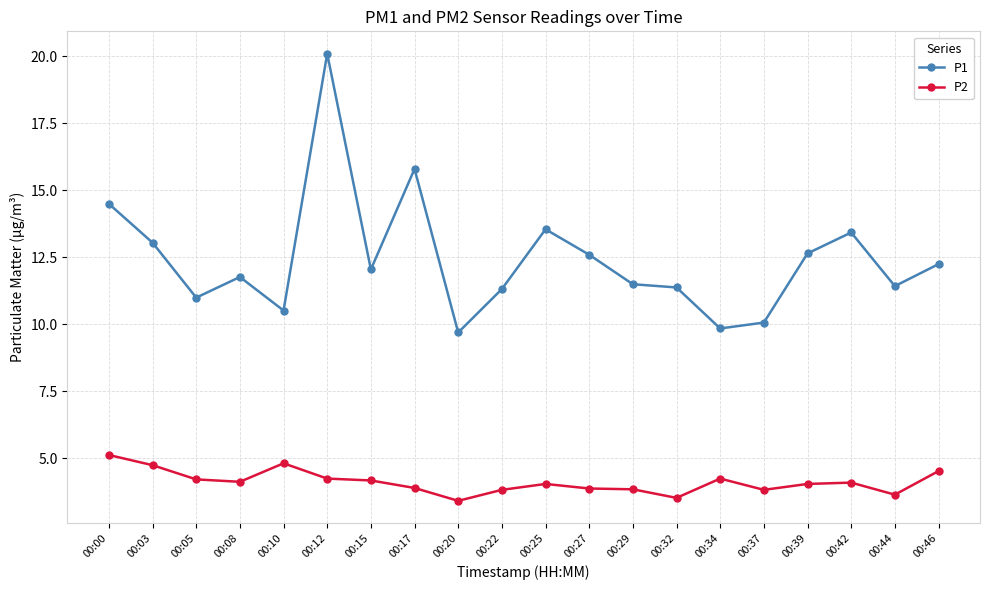

What are all the series names shown in the legend?

P1, P2